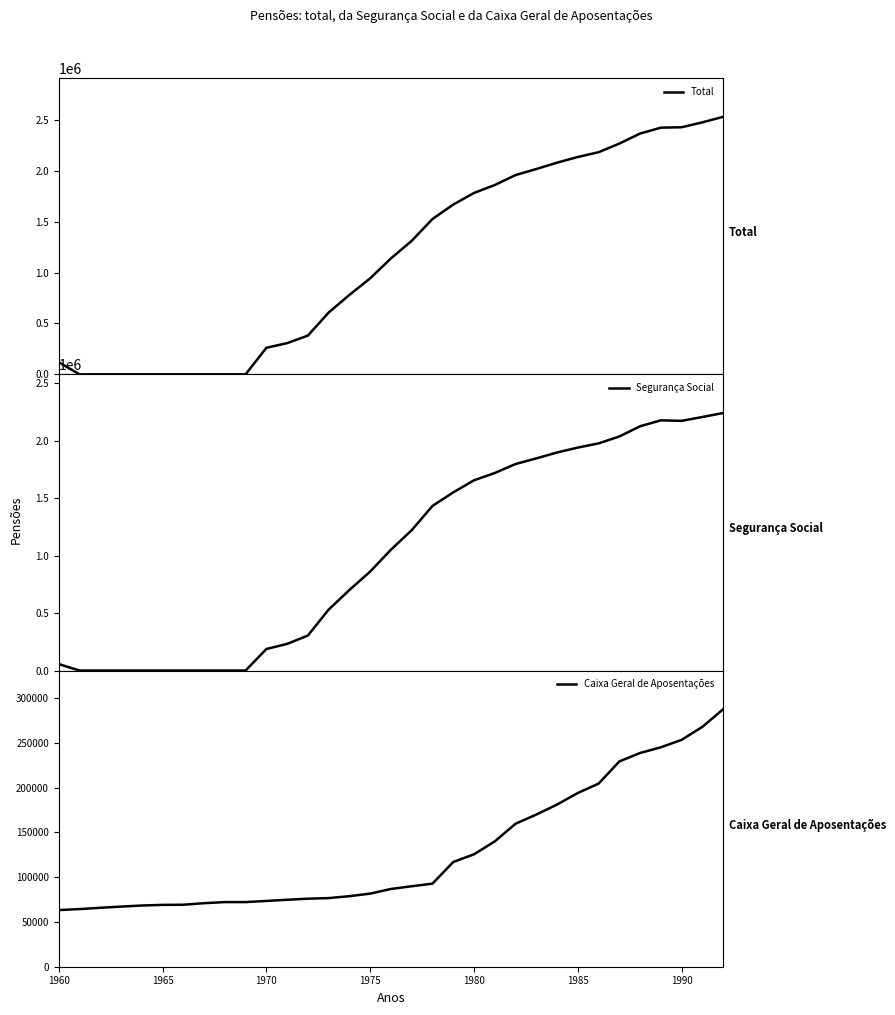

What is the highest value of the Total series?

2529753